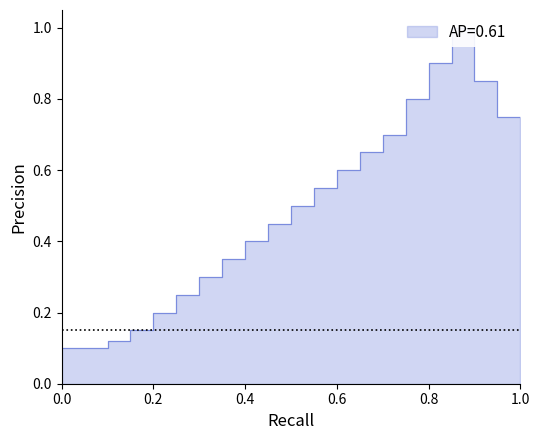

How many interior local peaks does the P1 series have?

1